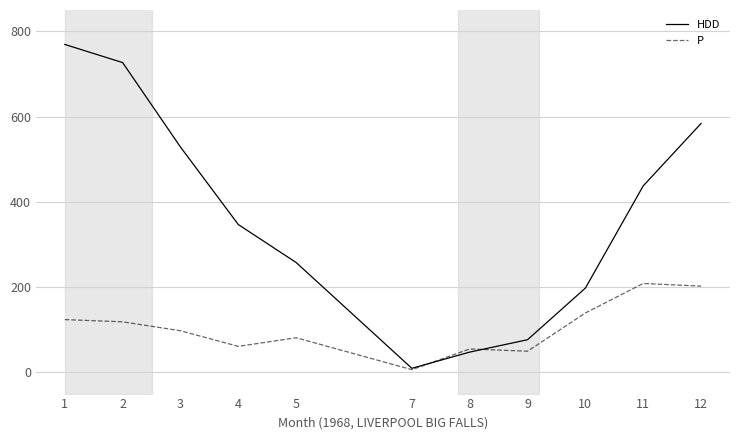

What is the difference between the P values at 7 and 11?

202.3